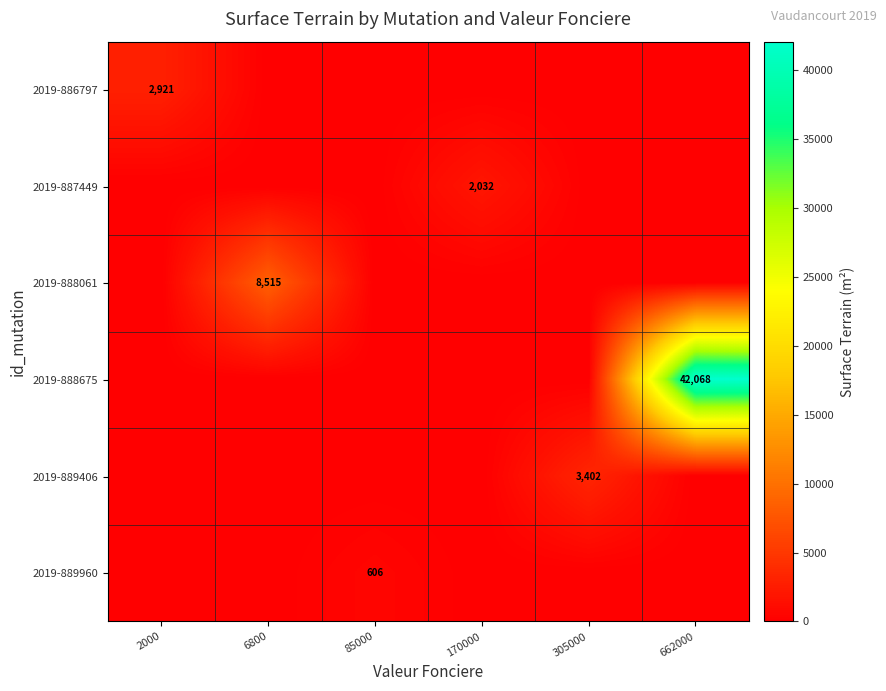

Is the value of 2019-886797 at 2000 greater than the value of 2019-887449 at 170000?

Yes